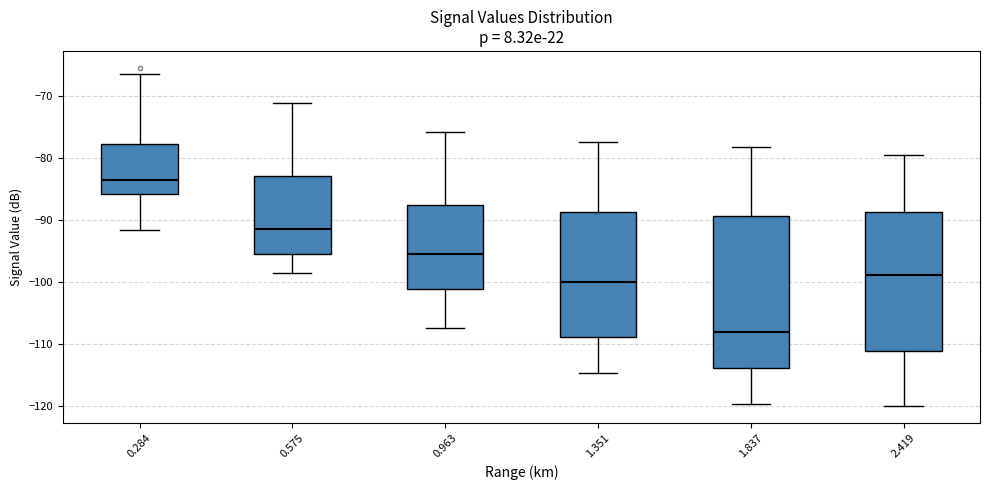

Comparing the boxes themselves (not the whiskers), which one is the tallest?

1.837